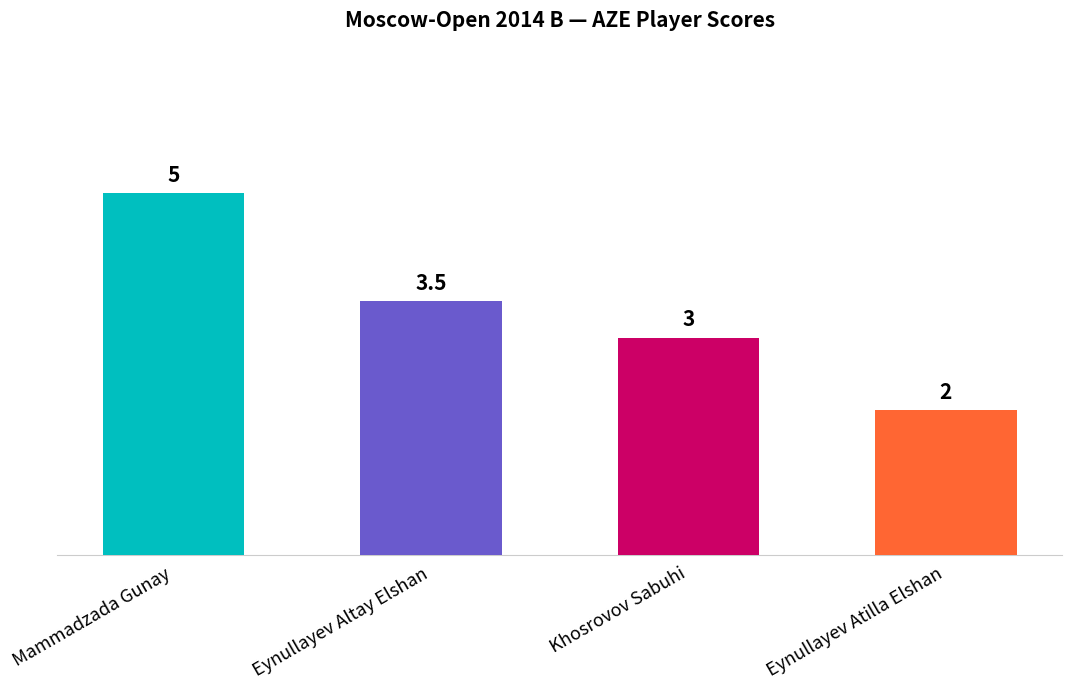

The value at Mammadzada Gunay is 2.9. True or false?

False